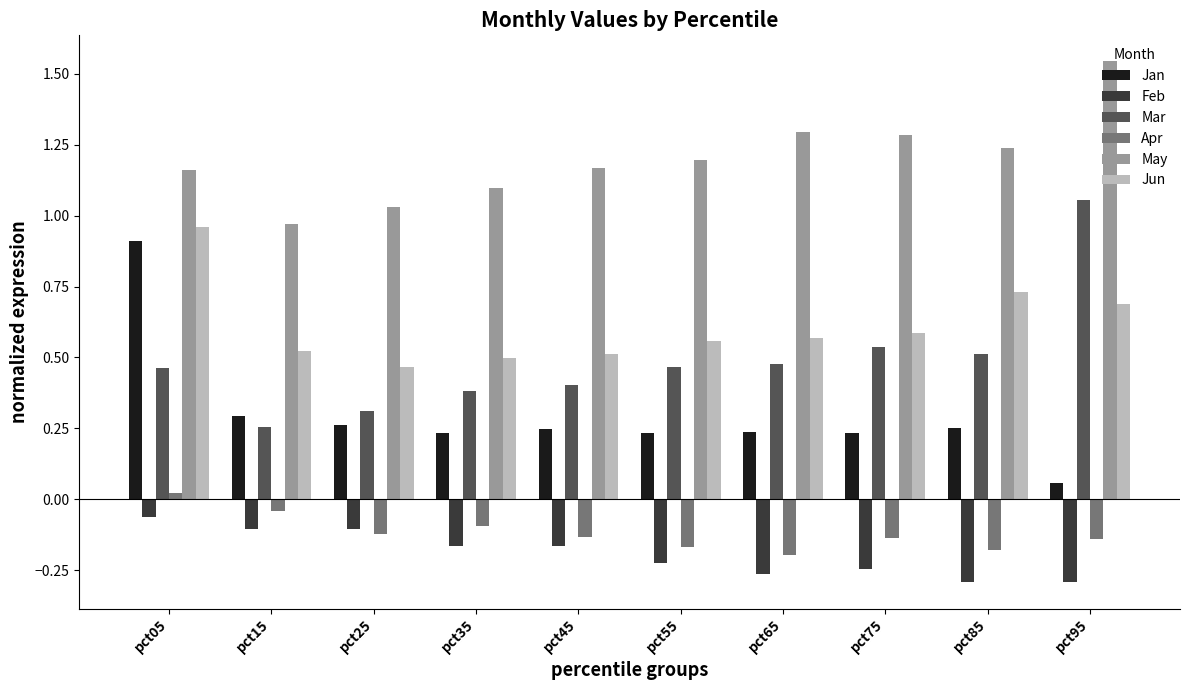

What is the sum of the Feb values at pct45 and pct85?

-0.5